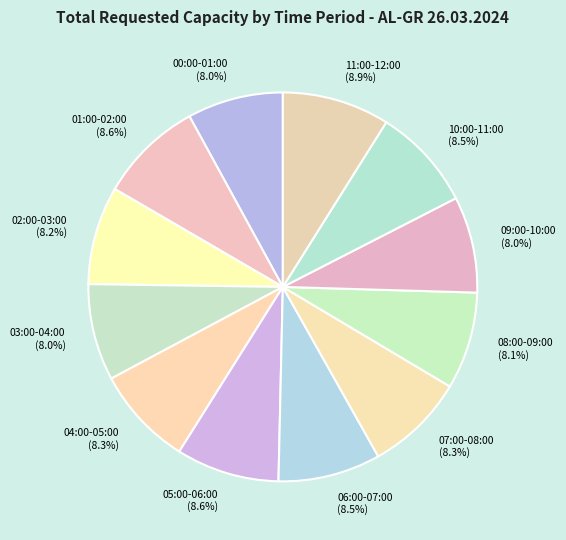

Does 11:00-12:00 account for over 50% of the chart?

No